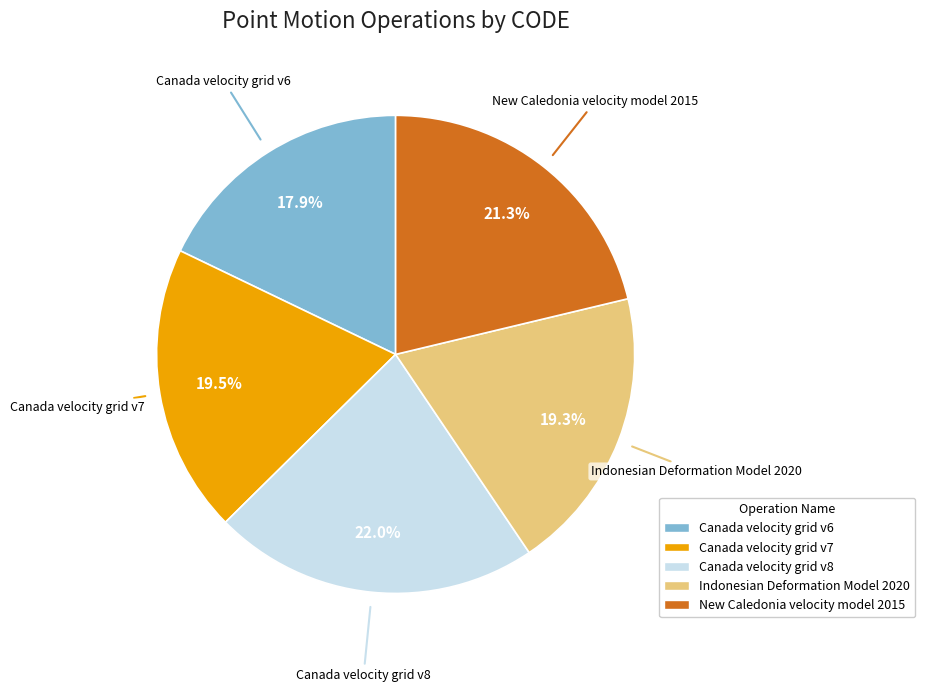

Combined, do Canada velocity grid v7 and Indonesian Deformation Model 2020 account for over 50%?

No